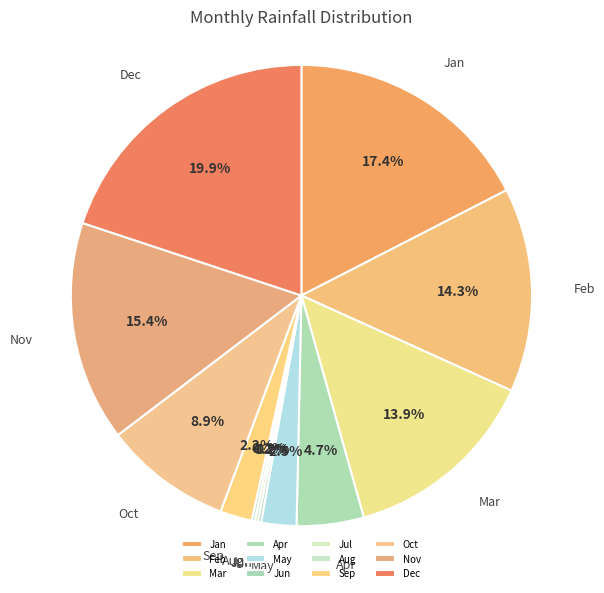

Is there any slice that represents more than half of the pie?

No